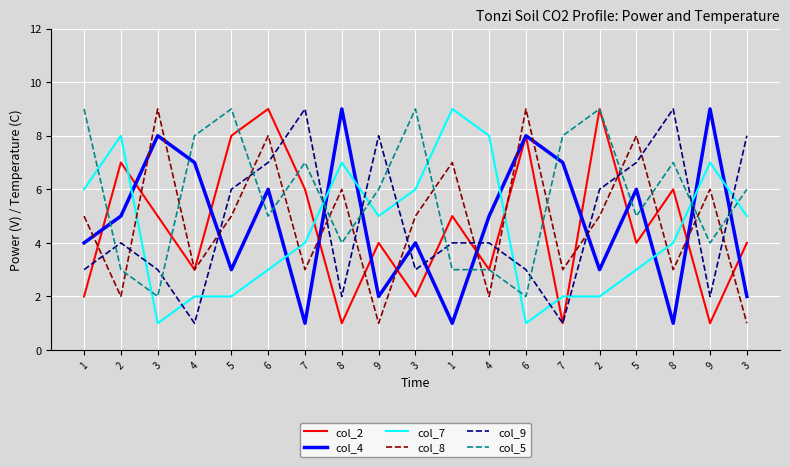

What is the label of the 14th point from the right?

6